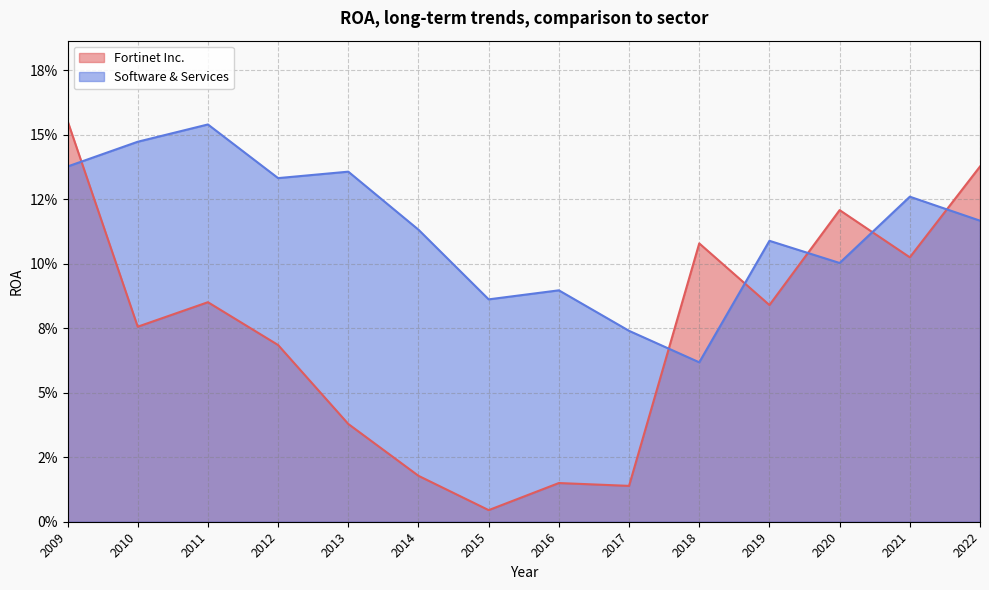

Which category has the highest value in the Software & Services series?

2011